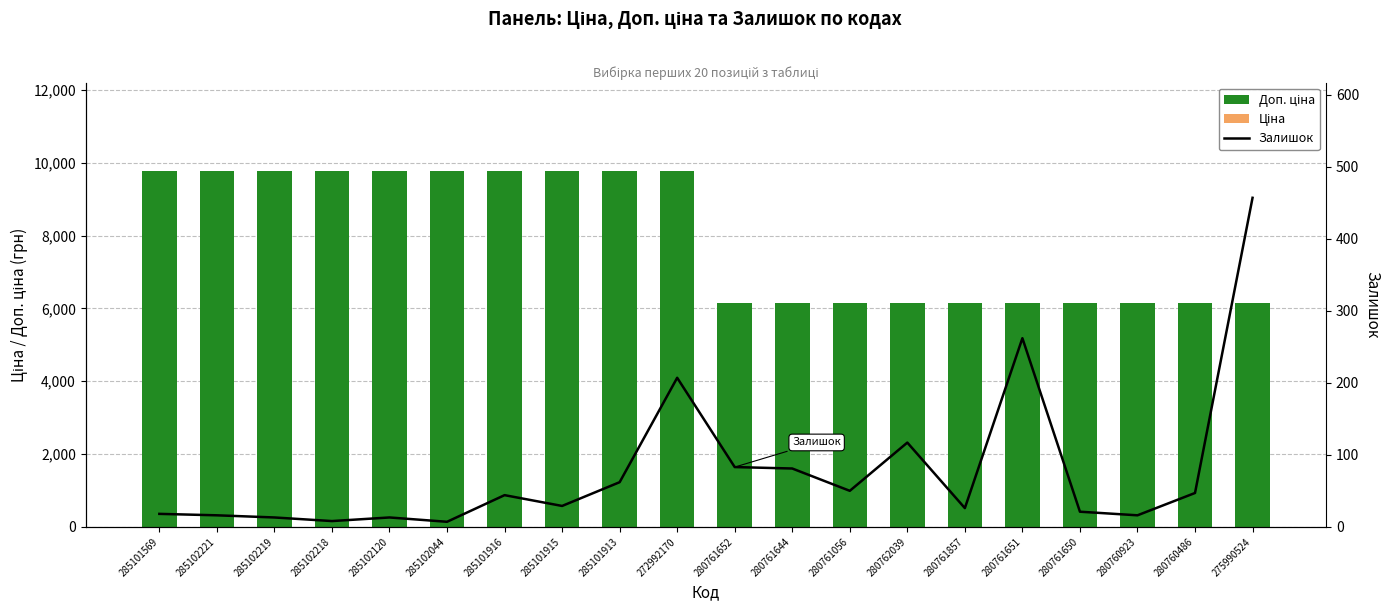

What is the label of the 15th bar from the right?

285102044